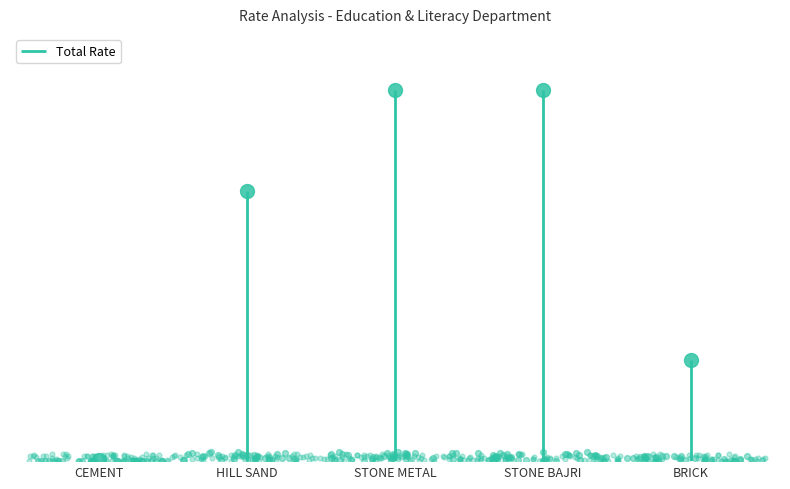

What is the ratio of the value at STONE BAJRI to the value at CEMENT?

252.6